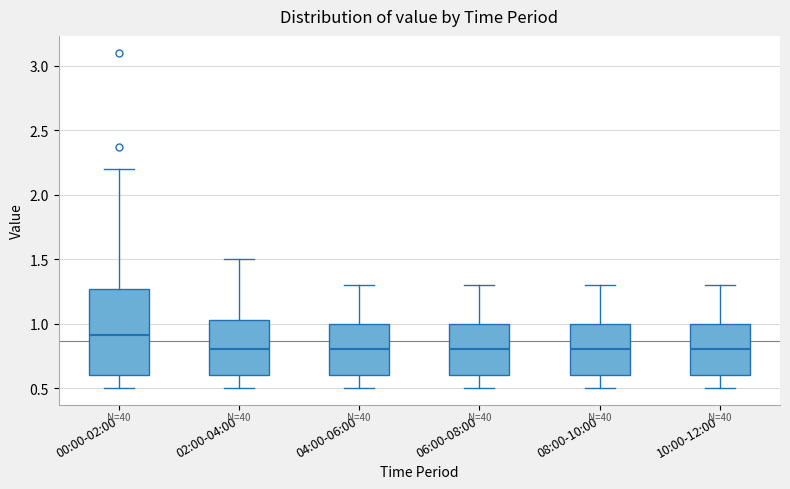

Reading left to right, transcribe this box plot: for each box, give where its median line is, the range the box spans, and where its two whiskers end, as read against the y-axis. The values are not printed on the chart, so give them approximately, as read against the axis.

00:00-02:00: median 0.90, box 0.60 to 1.25, whiskers 0.50 to 2.20
02:00-04:00: median 0.80, box 0.60 to 1.05, whiskers 0.50 to 1.50
04:00-06:00: median 0.80, box 0.60 to 1.00, whiskers 0.50 to 1.30
06:00-08:00: median 0.80, box 0.60 to 1.00, whiskers 0.50 to 1.30
08:00-10:00: median 0.80, box 0.60 to 1.00, whiskers 0.50 to 1.30
10:00-12:00: median 0.80, box 0.60 to 1.00, whiskers 0.50 to 1.30